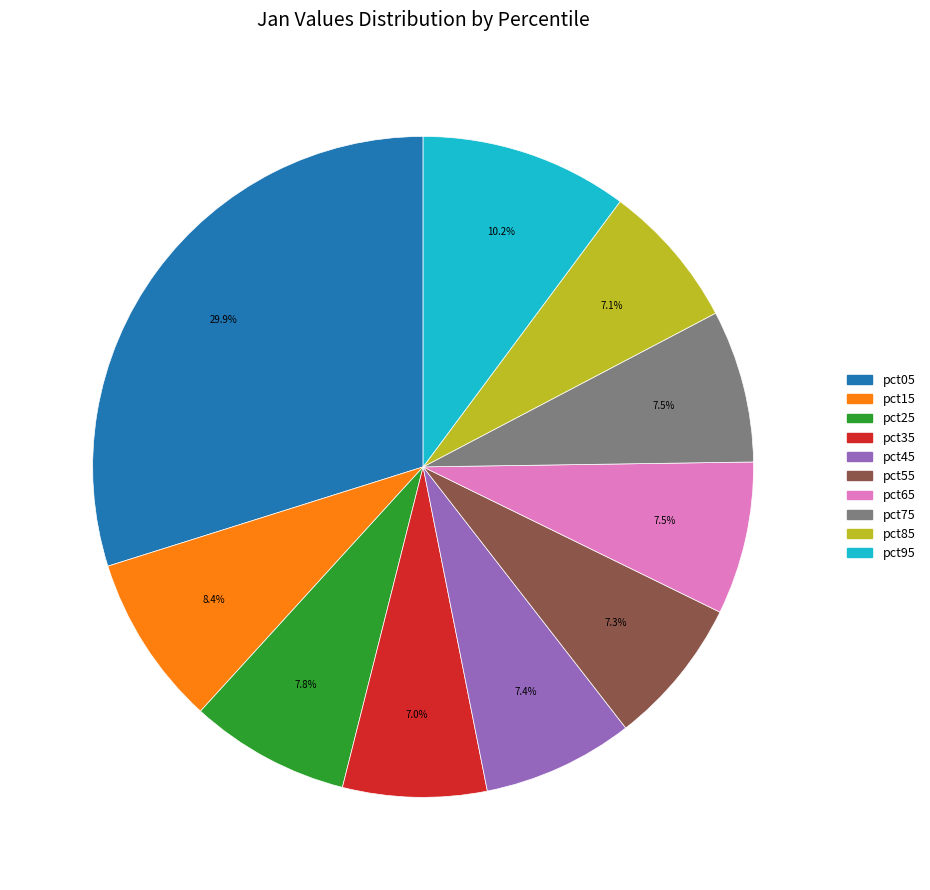

To the nearest percent, what is the average slice percentage?

10%